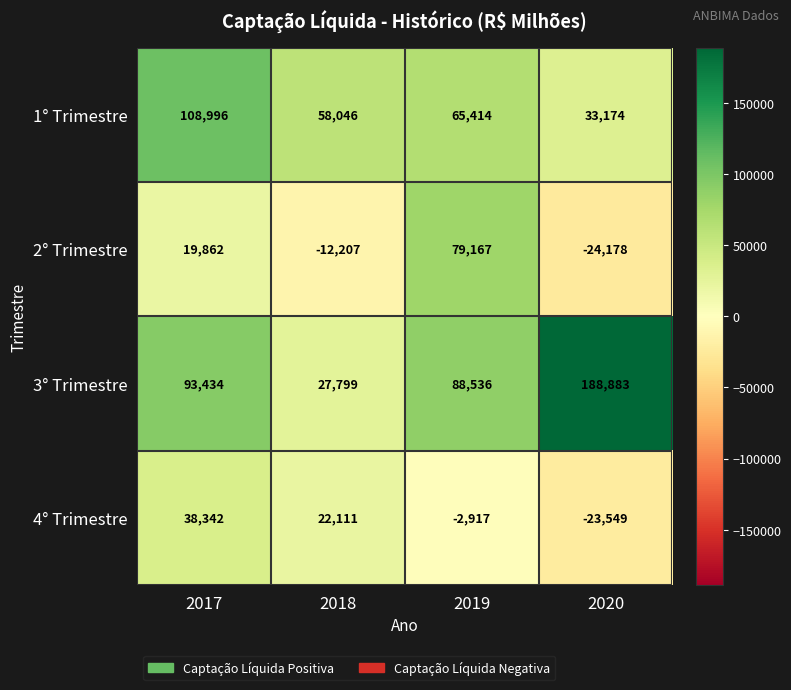

Where is 2° Trimestre nearest to the value 27494?

2017